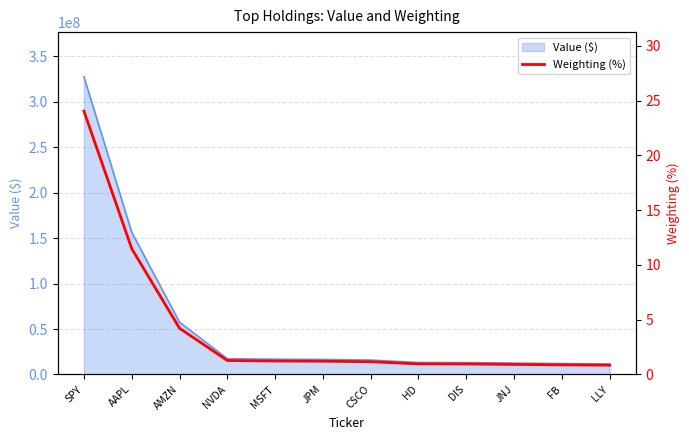

Which has a higher value, JPM or HD?

JPM